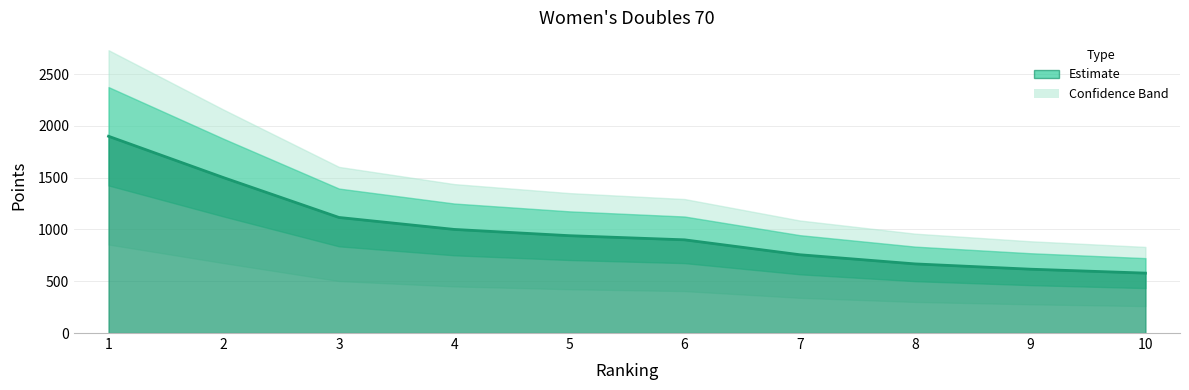

The chart shows a value of 578.5 at 10. True or false?

True